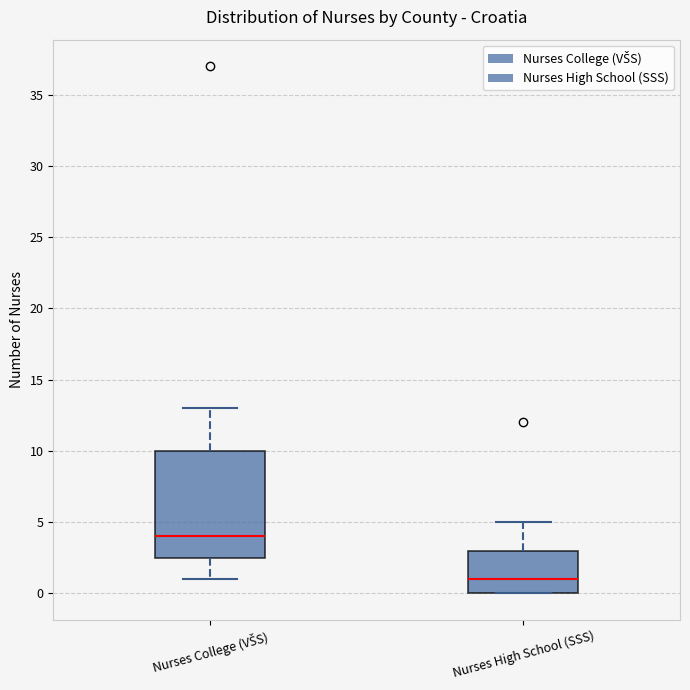

Where is the upper edge of the box for Nurses High School (SSS) on the y-axis? The values are not printed on the chart, so give them approximately, as read against the axis.

3.0